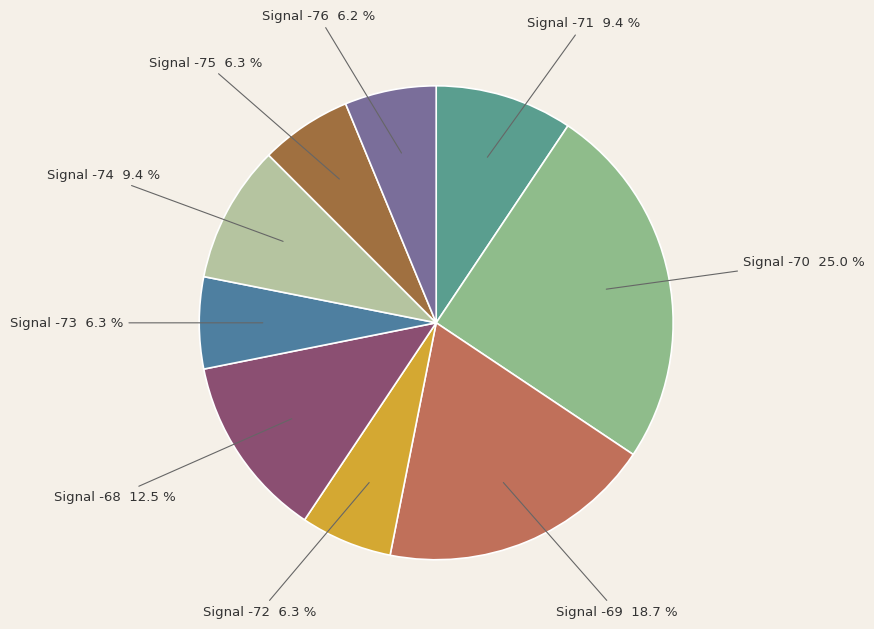

Between Signal -74 and Signal -68, which is larger?

Signal -68